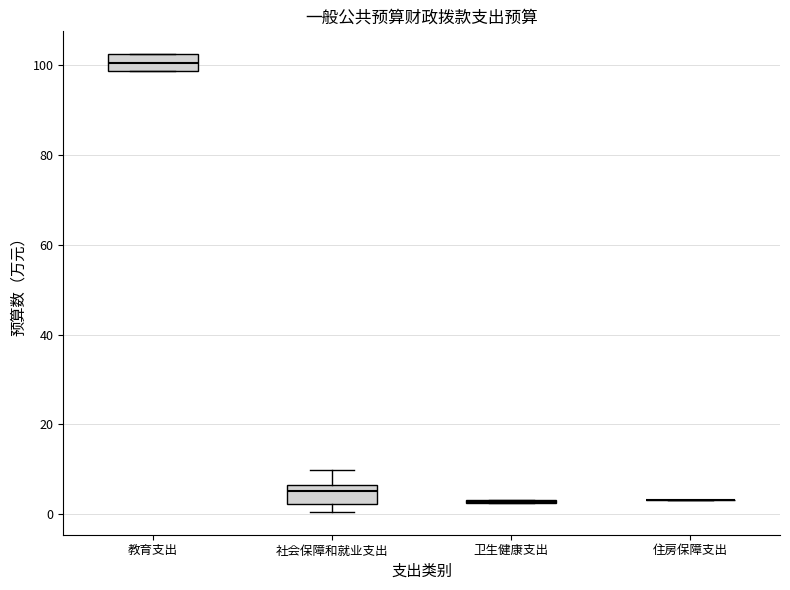

Reading left to right, transcribe this box plot: for each box, give where its median line is, the range the box spans, and where its two whiskers end, as read against the y-axis. The values are not printed on the chart, so give them approximately, as read against the axis.

教育支出: median 100, box 98 to 102, whiskers 98 to 102
社会保障和就业支出: median 6 (just below the box's upper edge), box 2 to 6, whiskers 0 to 10
卫生健康支出: box collapsed to a line at 2, whiskers 2 to 4
住房保障支出: box collapsed to a line at 4, whiskers 4 to 4